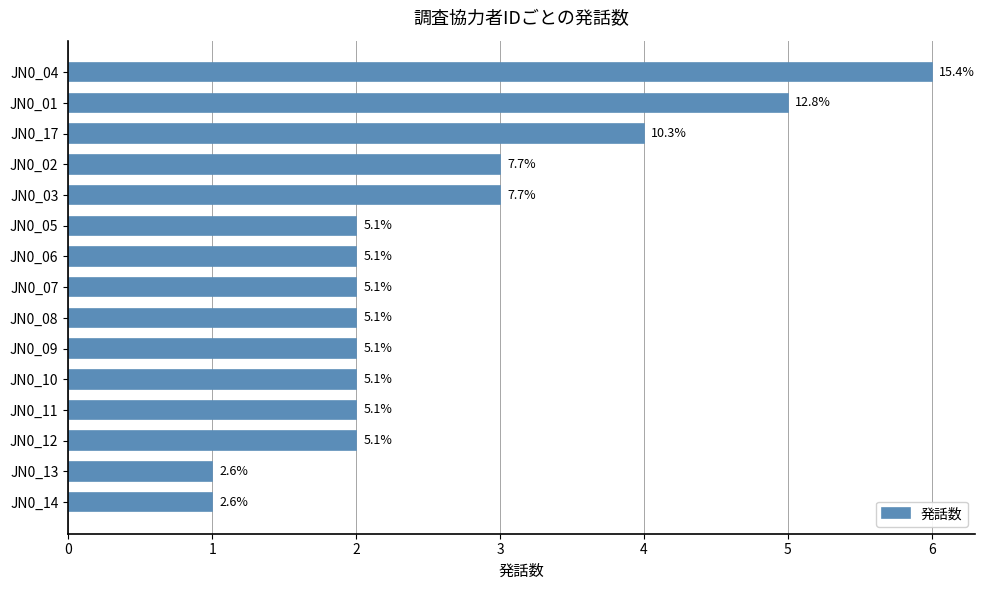

Are the bars horizontal?

Yes